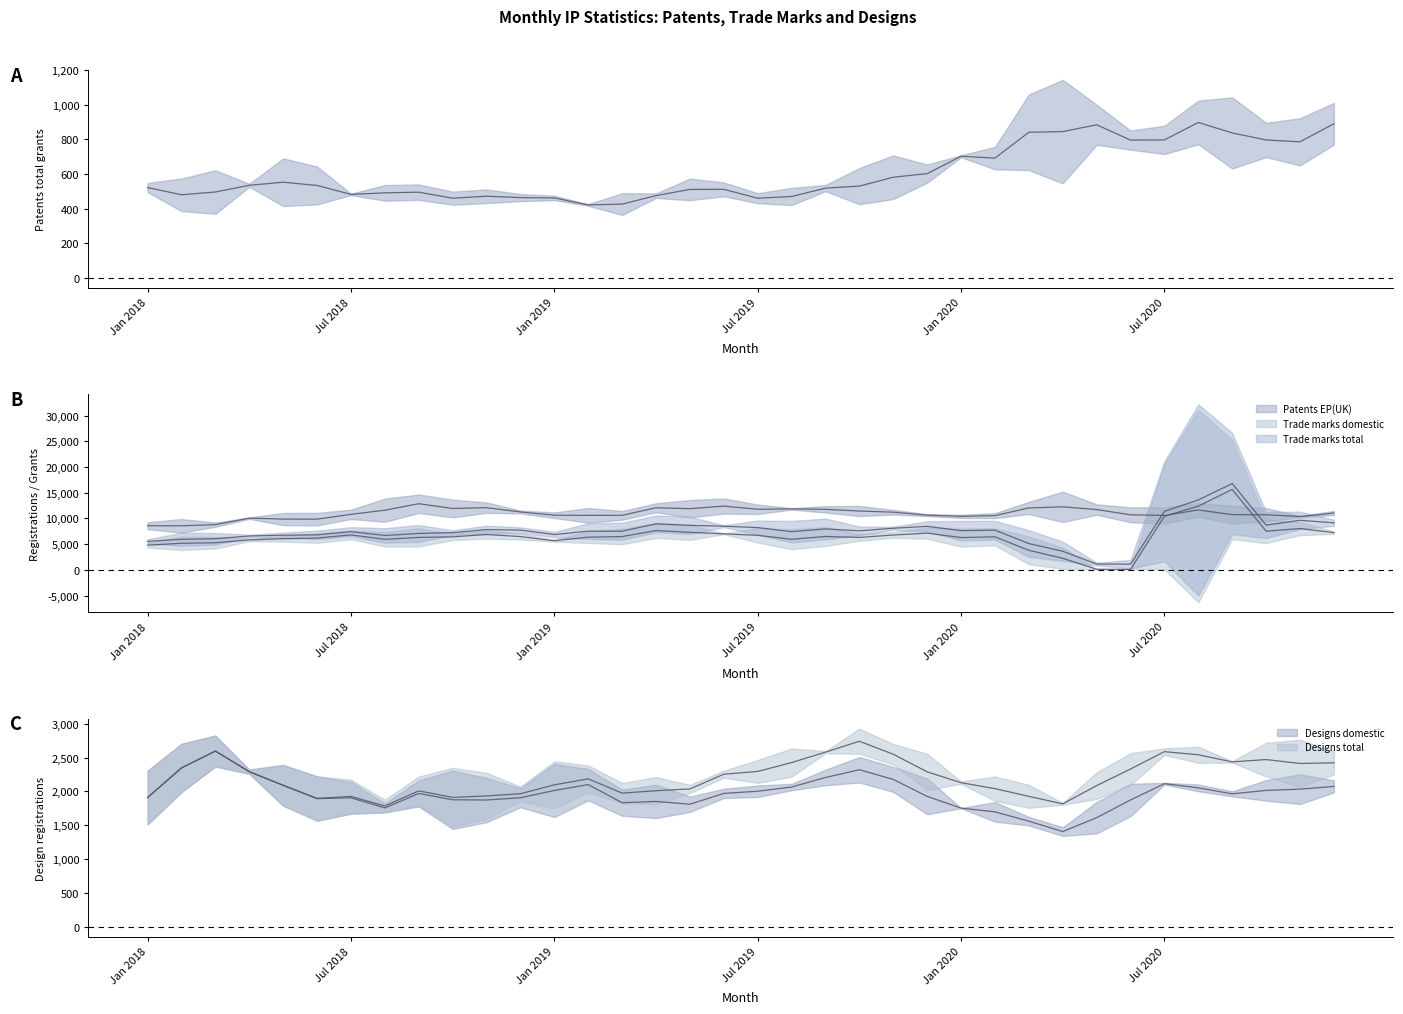

Between Jan 2018 and Jul 2020, which is larger?

Jul 2020